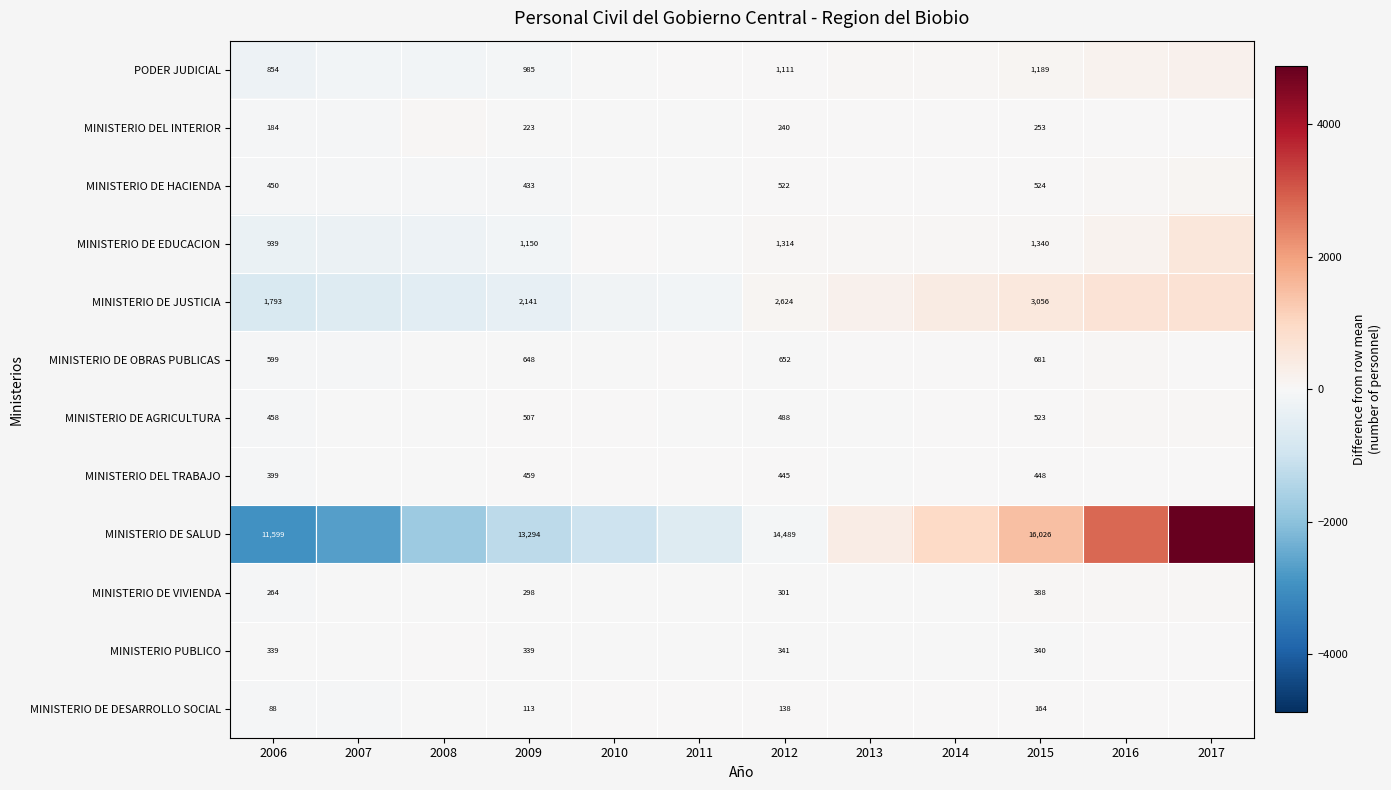

At 2013, list the series in order from largest to smallest.

MINISTERIO DE SALUD, MINISTERIO DE JUSTICIA, MINISTERIO DE EDUCACION, PODER JUDICIAL, MINISTERIO DE HACIENDA, MINISTERIO DE DESARROLLO SOCIAL, MINISTERIO DEL INTERIOR, MINISTERIO DE OBRAS PUBLICAS, MINISTERIO DEL TRABAJO, MINISTERIO DE AGRICULTURA, MINISTERIO PUBLICO, MINISTERIO DE VIVIENDA